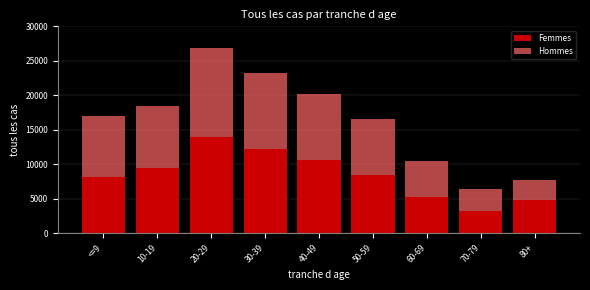

Reading left to right, what are the values for Femmes?

8134	9385	13977	12176	10572	8410	5179	3194	4747